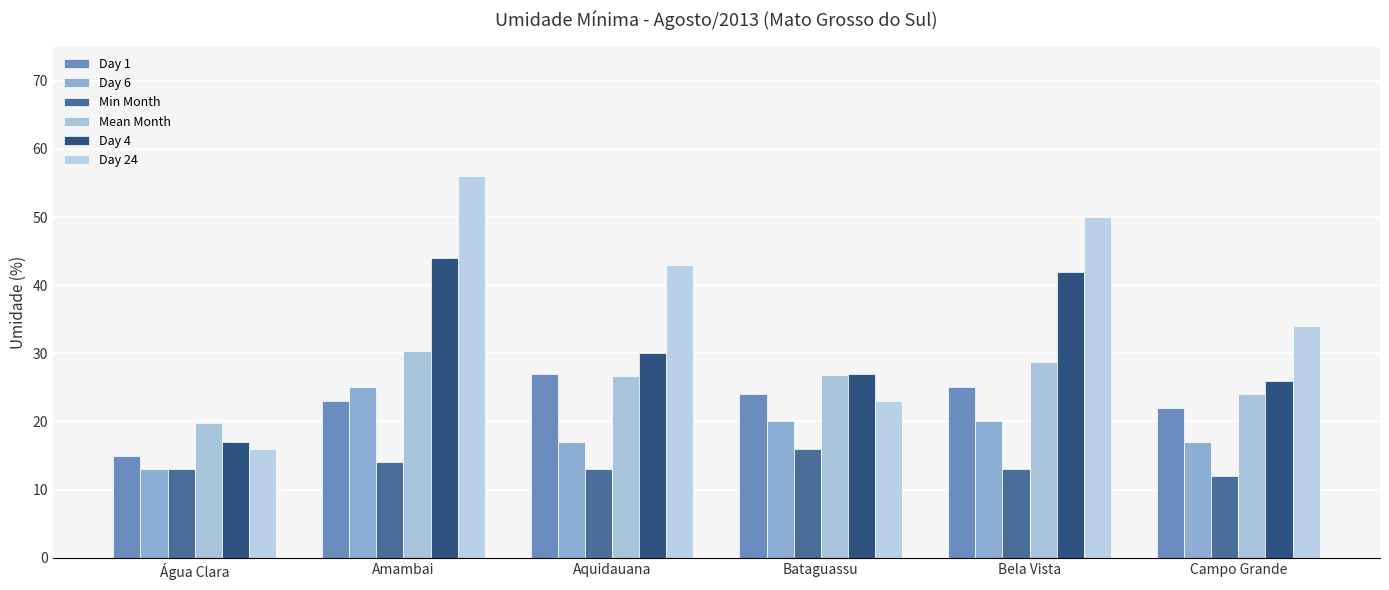

Which series has the largest range (max minus min)?

Day 24